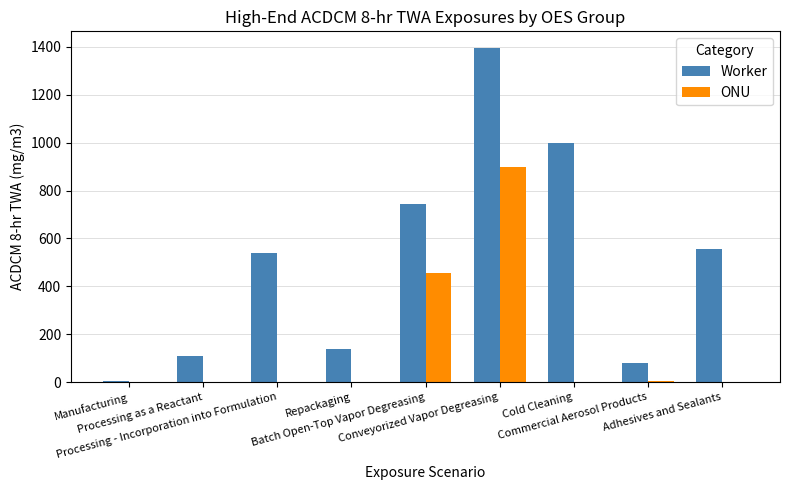

How many values in the ONU series exceed 0?

3